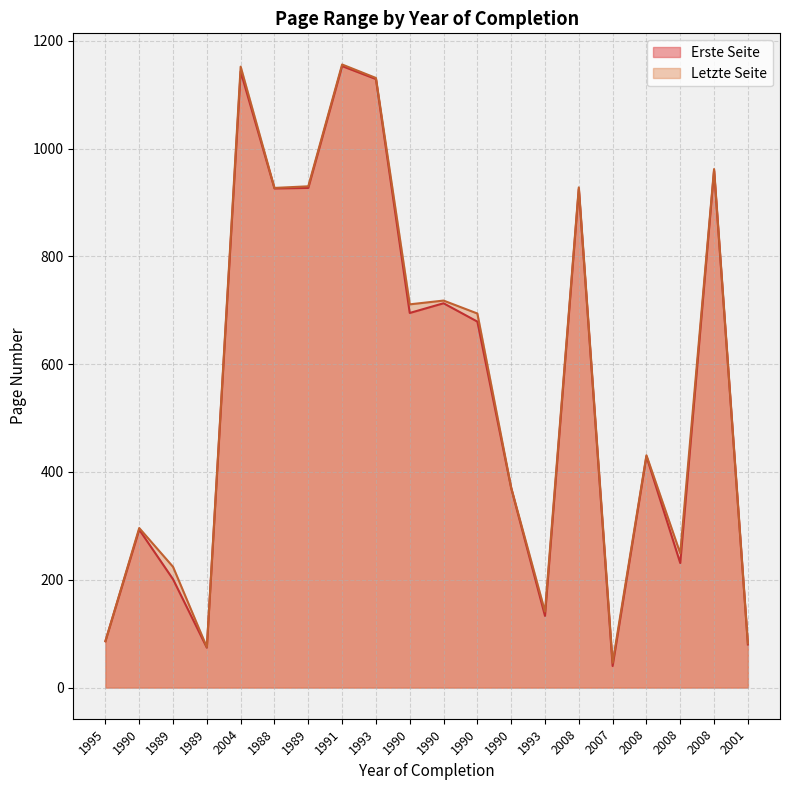

What is the difference between the highest and lowest values at 1989?

23